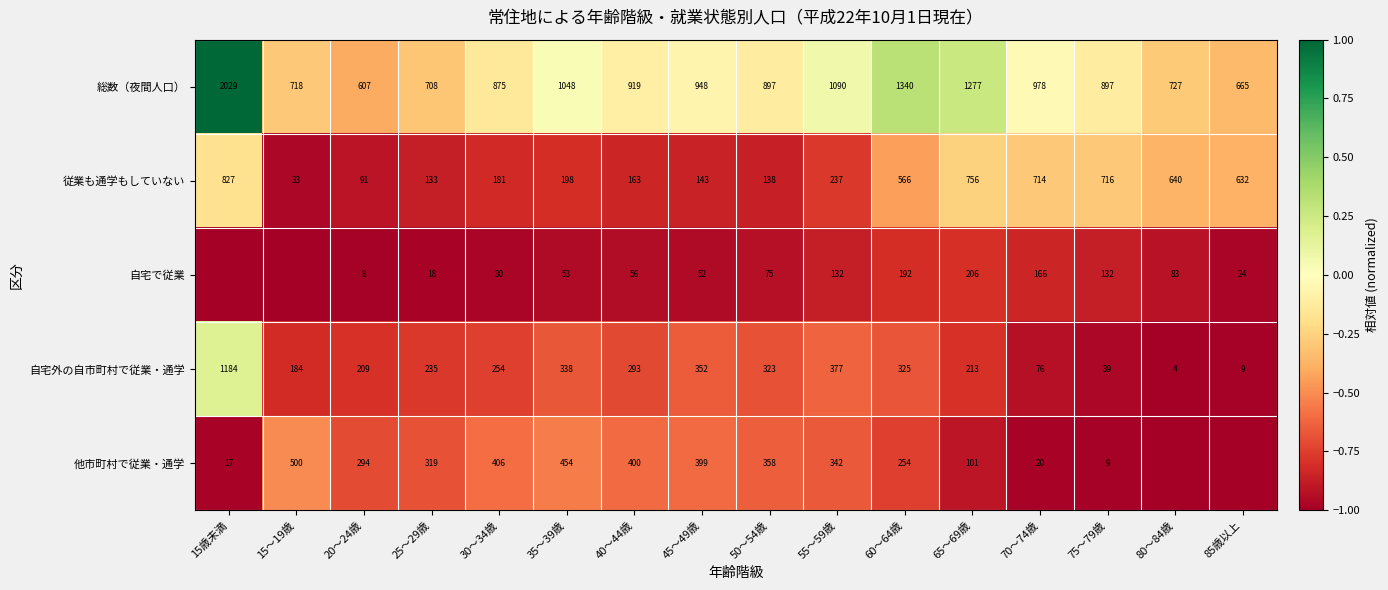

What is the difference between the 総数（夜間人口） values at 30～34歳 and 35～39歳?

173